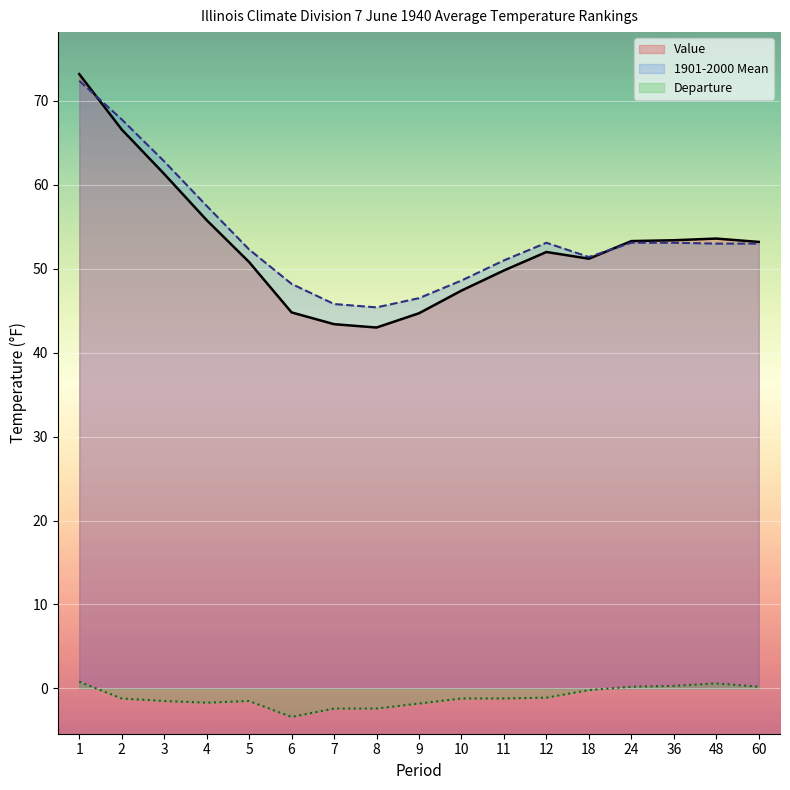

What is the sum of the Departure values at 3 and 2?

-2.7